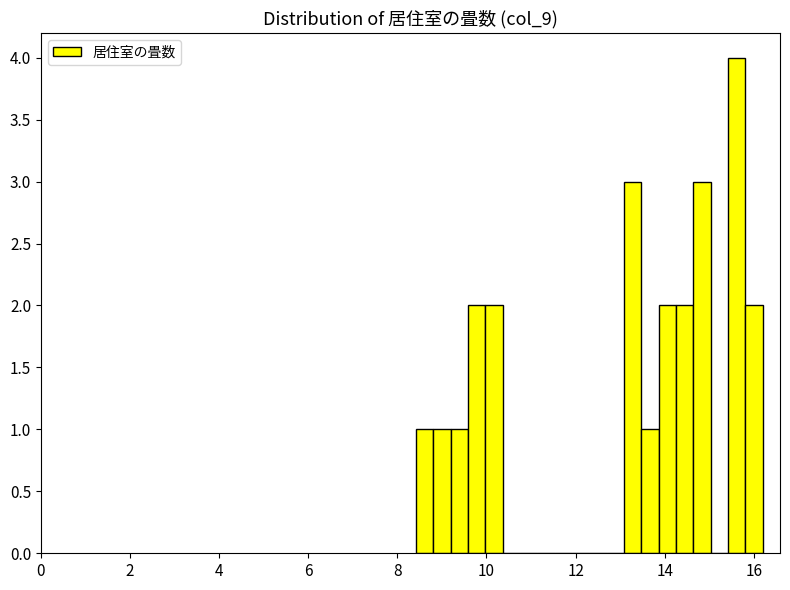

Read against the x-axis, roughly where is the centre of the tallest bar?

15.6